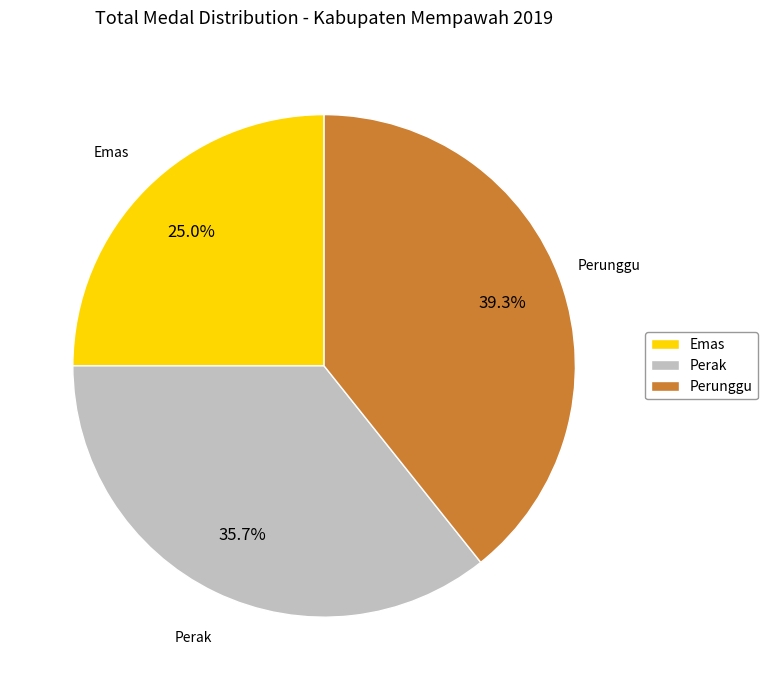

Is the sum of Perunggu and Emas greater than half?

Yes